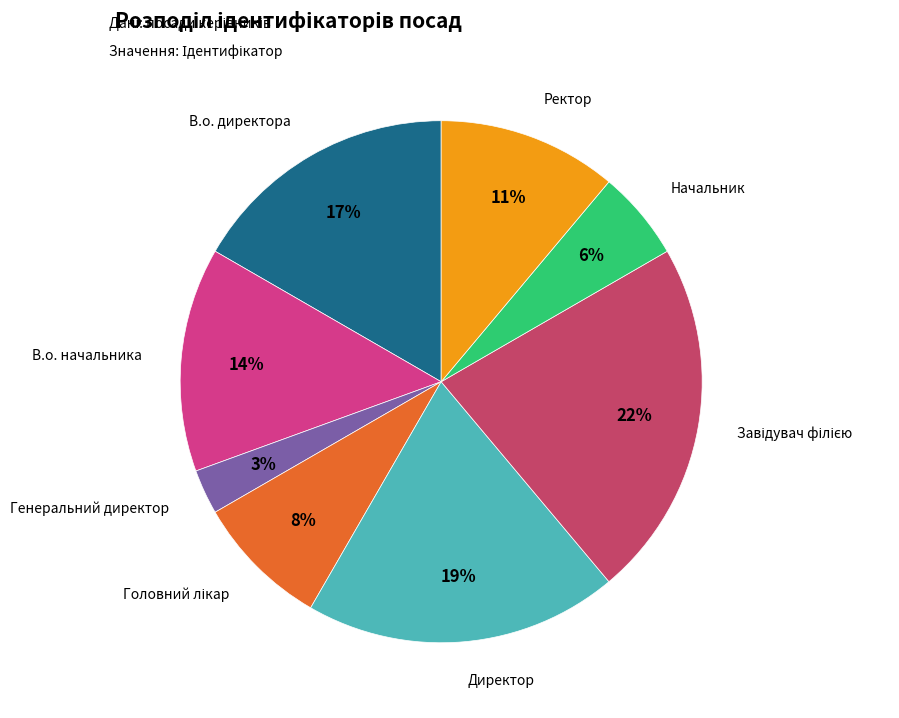

To the nearest percent, what is the difference between the largest and smallest slice percentages?

19%